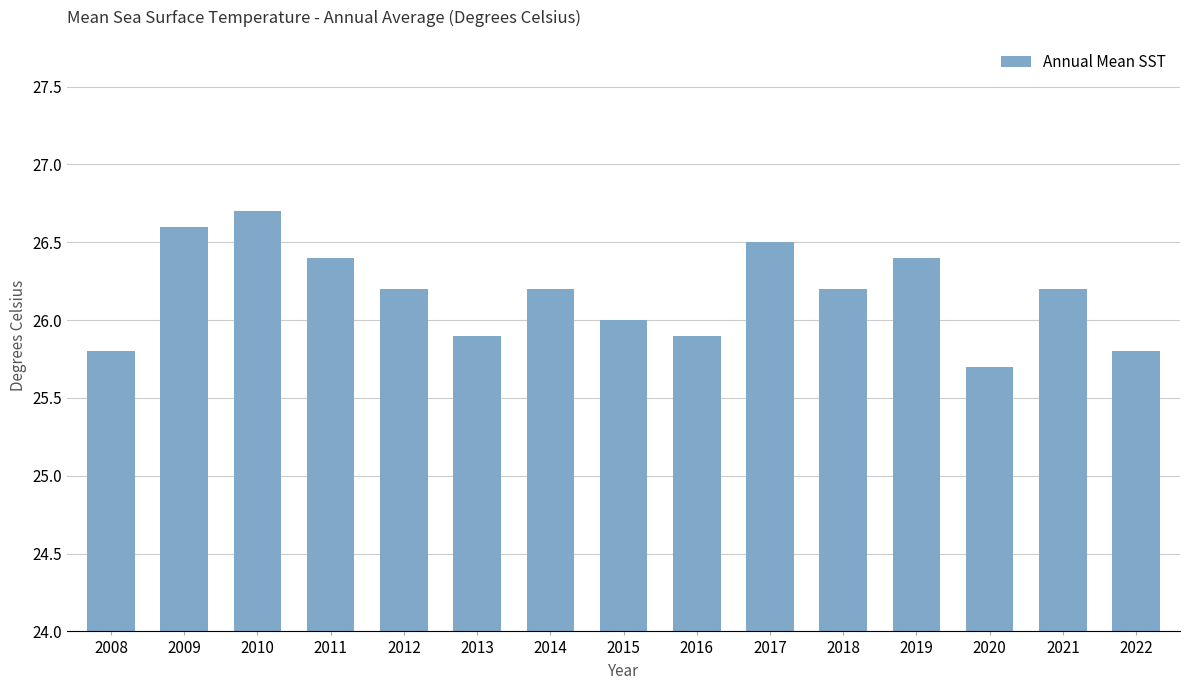

Reading left to right, list all the values displayed in this chart.

2008=25.8	2009=26.6	2010=26.7	2011=26.4	2012=26.2	2013=25.9	2014=26.2	2015=26.0	2016=25.9	2017=26.5	2018=26.2	2019=26.4	2020=25.7	2021=26.2	2022=25.8